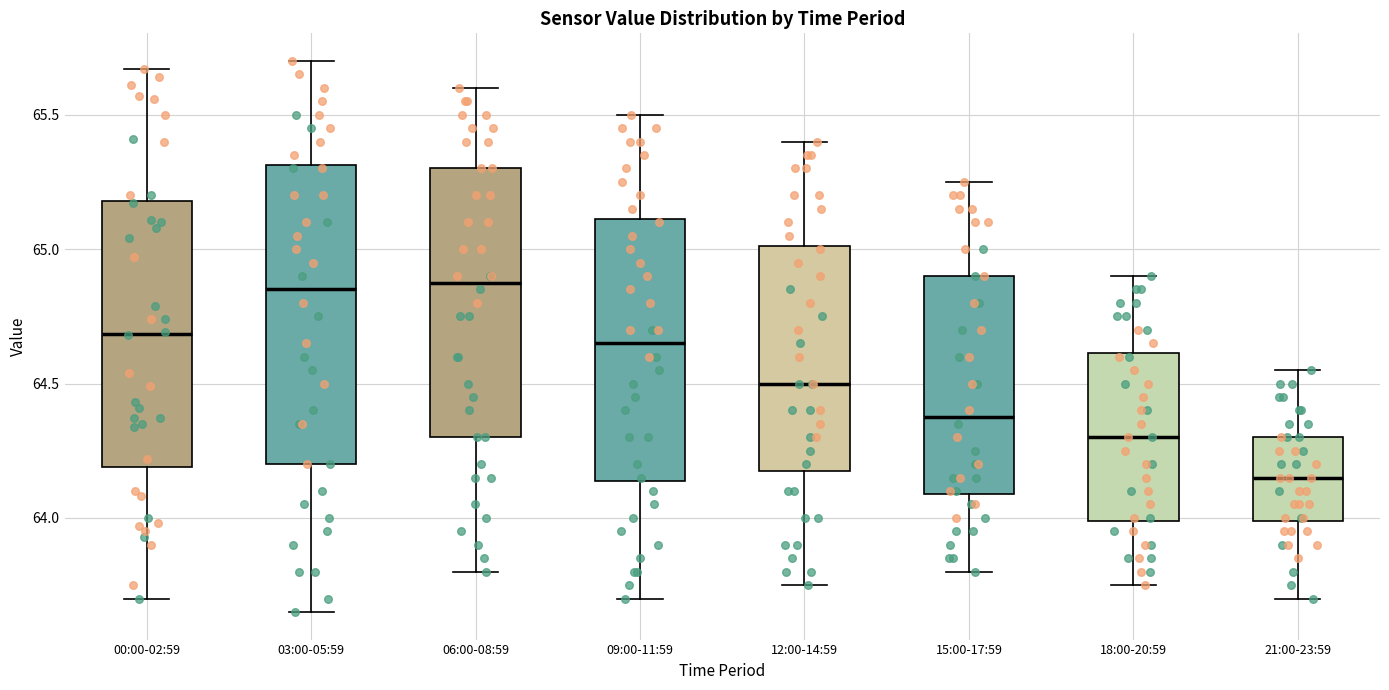

Where does the upper whisker of the box for 00:00-02:59 end on the y-axis? The values are not printed on the chart, so give them approximately, as read against the axis.

65.65